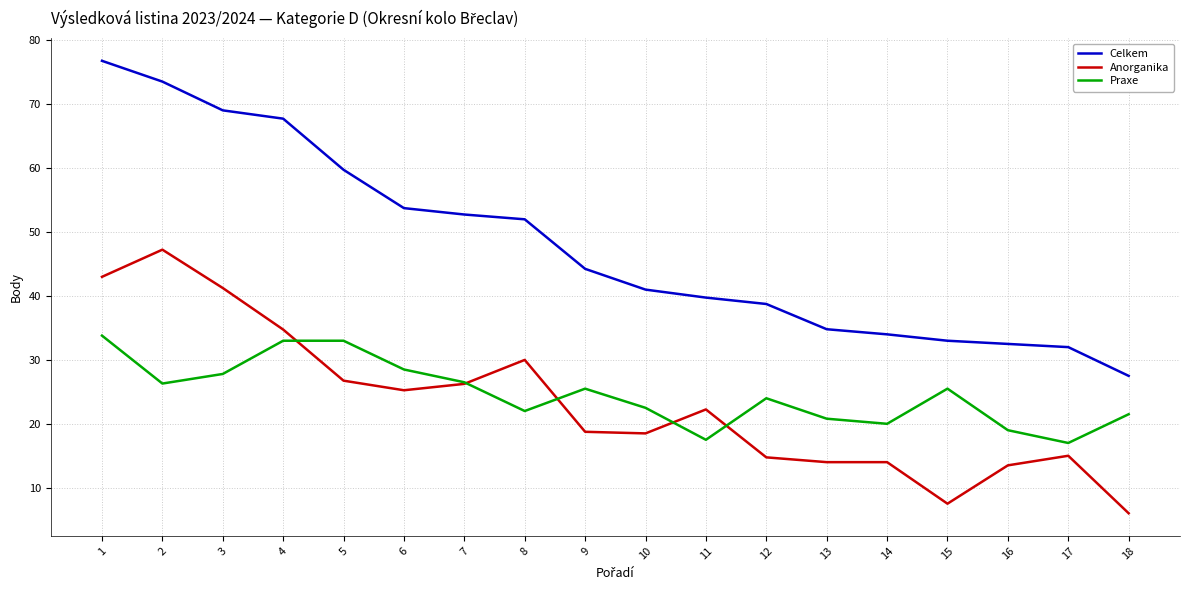

The value of Praxe at 9 is 25.5. True or false?

True